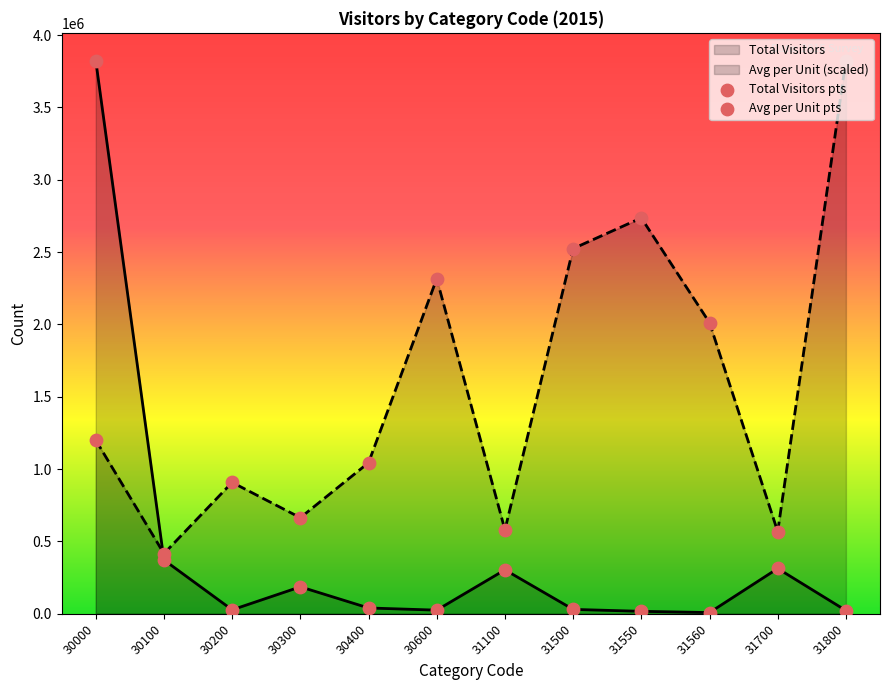

Which series reaches the maximum Y coordinate?

Total Visitors pts